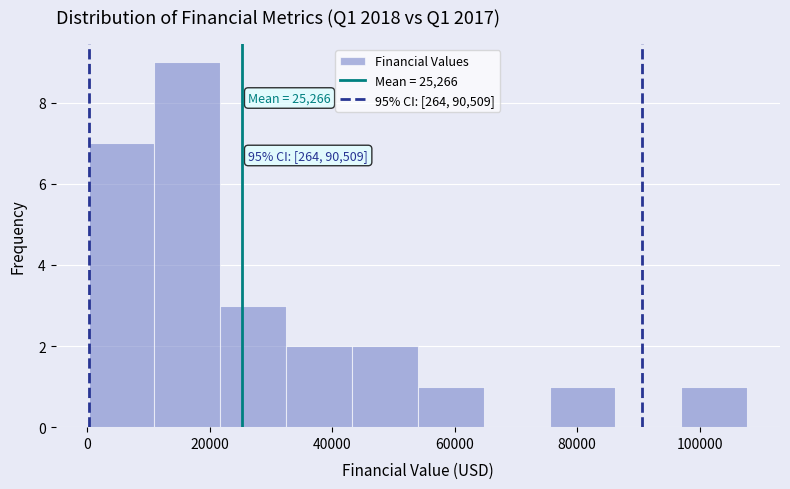

Which range on the x-axis has the tallest bar?

10000 to 22000